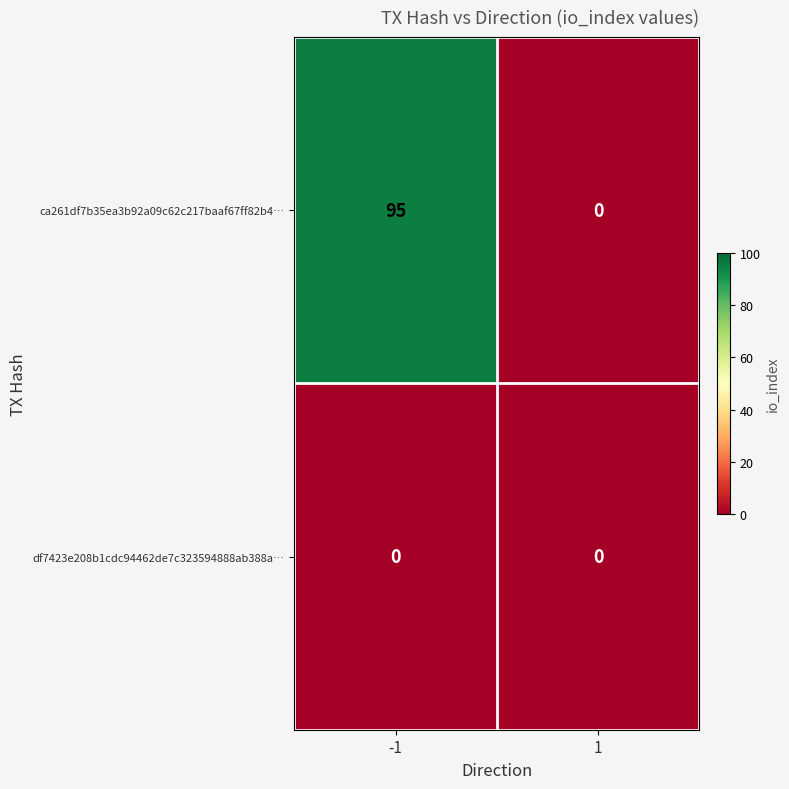

Reading left to right, transcribe all the data shown in this chart.

ca261df7b35ea3b92a09c62c217baaf67ff82b4…: -1=95	1=0
df7423e208b1cdc94462de7c323594888ab388a…: -1=0	1=0